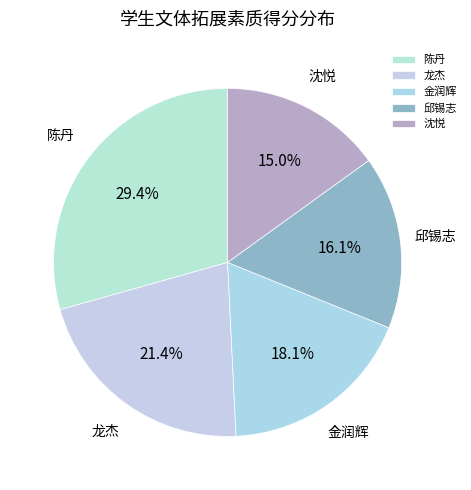

How much of the chart is everything except 陈丹?

70.6%